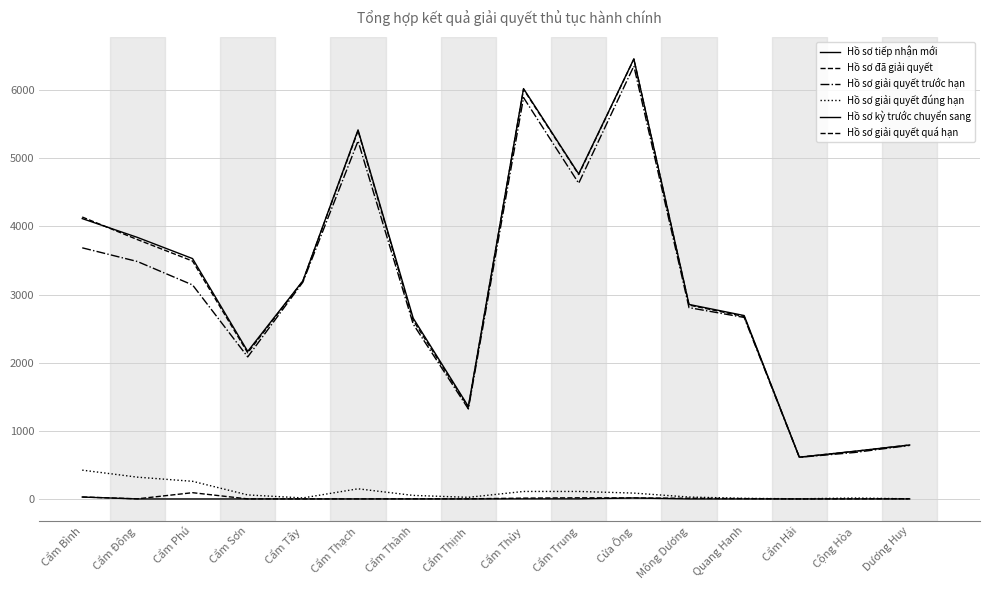

Reading left to right, extract all data points from this chart.

Hồ sơ tiếp nhận mới: Cẩm Bình=4115	Cẩm Đông=3839	Cẩm Phú=3528	Cẩm Sơn=2166	Cẩm Tây=3202	Cẩm Thạch=5417	Cẩm Thành=2653	Cẩm Thịnh=1357	Cẩm Thủy=6023	Cẩm Trung=4770	Cửa Ông=6459	Mông Dương=2855	Quang Hanh=2692	Cẩm Hải=613	Cộng Hòa=700	Dương Huy=792
Hồ sơ đã giải quyết: Cẩm Bình=4138	Cẩm Đông=3807	Cẩm Phú=3492	Cẩm Sơn=2145	Cẩm Tây=3198	Cẩm Thạch=5404	Cẩm Thành=2620	Cẩm Thịnh=1347	Cẩm Thủy=6013	Cẩm Trung=4761	Cửa Ông=6455	Mông Dương=2846	Quang Hanh=2678	Cẩm Hải=613	Cộng Hòa=698	Dương Huy=792
Hồ sơ giải quyết trước hạn: Cẩm Bình=3686	Cẩm Đông=3485	Cẩm Phú=3141	Cẩm Sơn=2085	Cẩm Tây=3182	Cẩm Thạch=5254	Cẩm Thành=2566	Cẩm Thịnh=1321	Cẩm Thủy=5891	Cẩm Trung=4634	Cửa Ông=6354	Mông Dương=2808	Quang Hanh=2664	Cẩm Hải=611	Cộng Hòa=682	Dương Huy=786
Hồ sơ giải quyết đúng hạn: Cẩm Bình=423	Cẩm Đông=320	Cẩm Phú=259	Cẩm Sơn=59	Cẩm Tây=15	Cẩm Thạch=149	Cẩm Thành=52	Cẩm Thịnh=24	Cẩm Thủy=110	Cẩm Trung=110	Cửa Ông=86	Mông Dương=28	Quang Hanh=9	Cẩm Hải=2	Cộng Hòa=14	Dương Huy=2
Hồ sơ kỳ trước chuyển sang: Cẩm Bình=28	Cẩm Đông=0	Cẩm Phú=0	Cẩm Sơn=0	Cẩm Tây=0	Cẩm Thạch=0	Cẩm Thành=0	Cẩm Thịnh=0	Cẩm Thủy=1	Cẩm Trung=1	Cửa Ông=14	Mông Dương=0	Quang Hanh=0	Cẩm Hải=0	Cộng Hòa=0	Dương Huy=0
Hồ sơ giải quyết quá hạn: Cẩm Bình=29	Cẩm Đông=2	Cẩm Phú=92	Cẩm Sơn=1	Cẩm Tây=1	Cẩm Thạch=1	Cẩm Thành=2	Cẩm Thịnh=2	Cẩm Thủy=12	Cẩm Trung=17	Cửa Ông=15	Mông Dương=10	Quang Hanh=5	Cẩm Hải=0	Cộng Hòa=2	Dương Huy=4